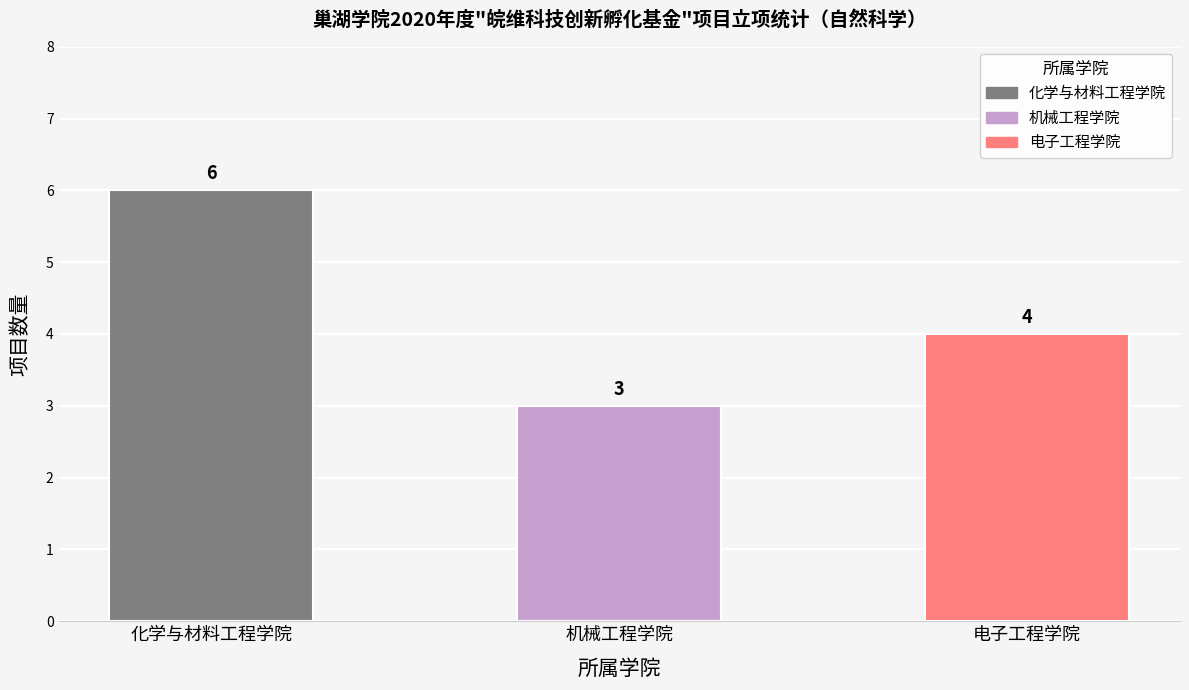

Rank the categories by value from highest to lowest.

化学与材料工程学院, 电子工程学院, 机械工程学院